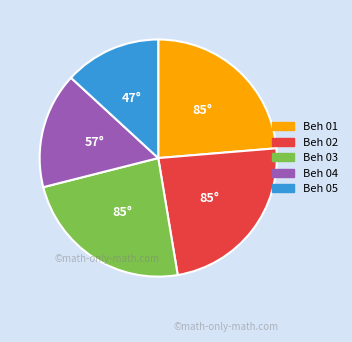

Do Beh 05 and Beh 04 together represent more than half of the pie?

No